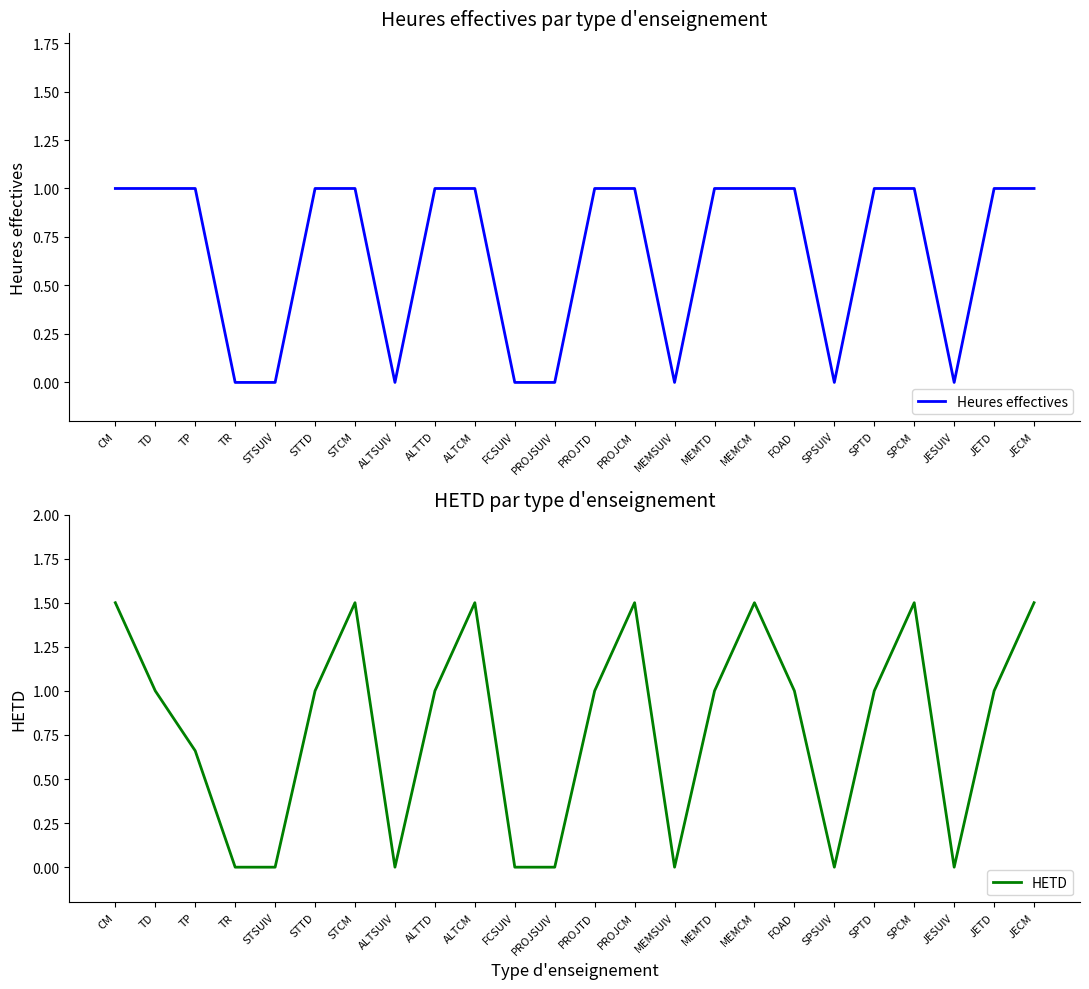

Between TD and FCSUIV, which is larger?

TD